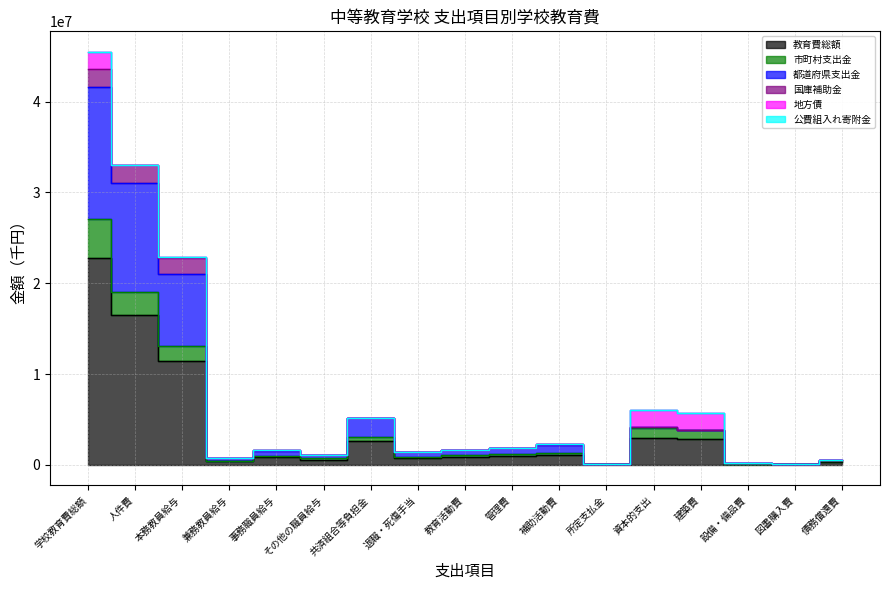

How many data points does each series have?

17